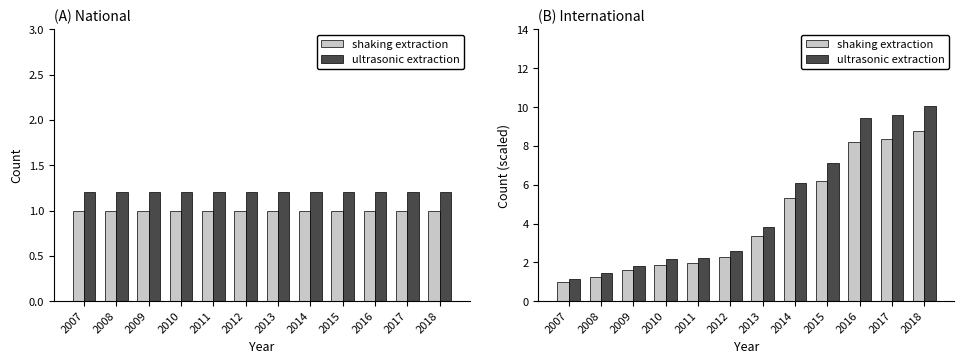

At which category is the sum across all series the highest?

2018